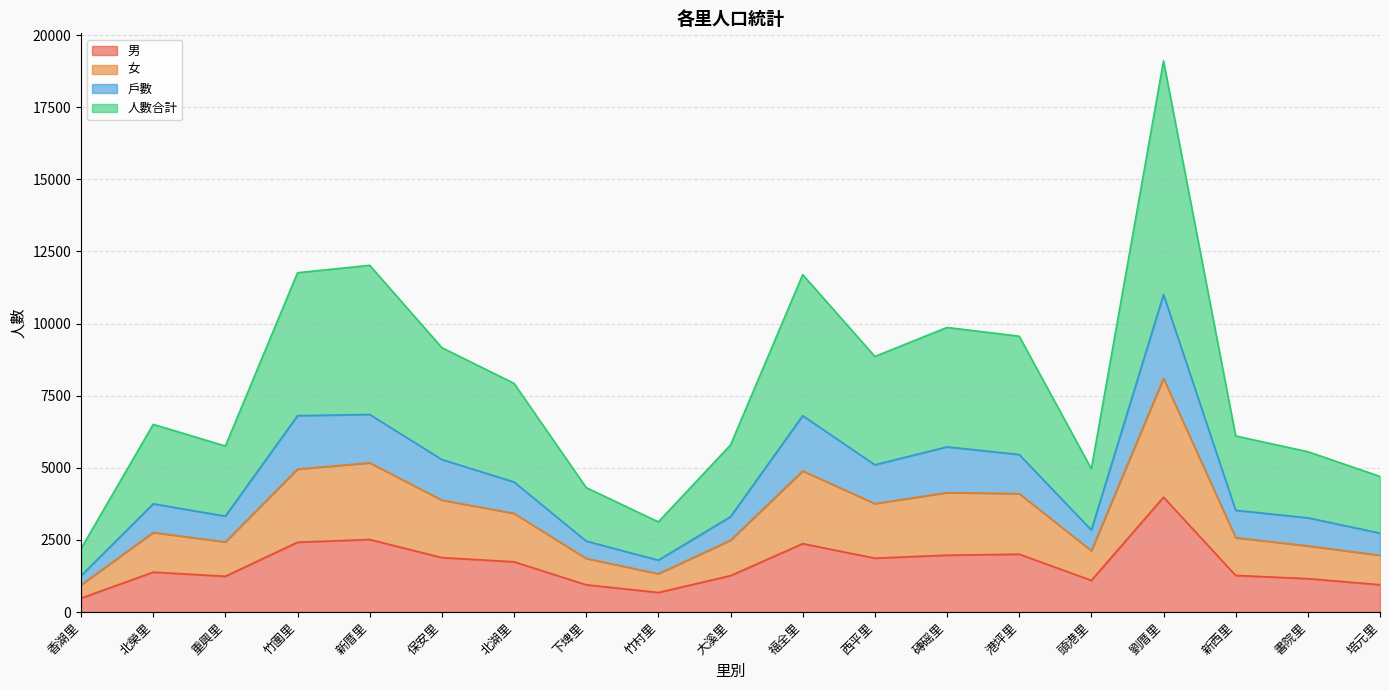

True or false: 人數合計 and 男 intersect in this chart.

False